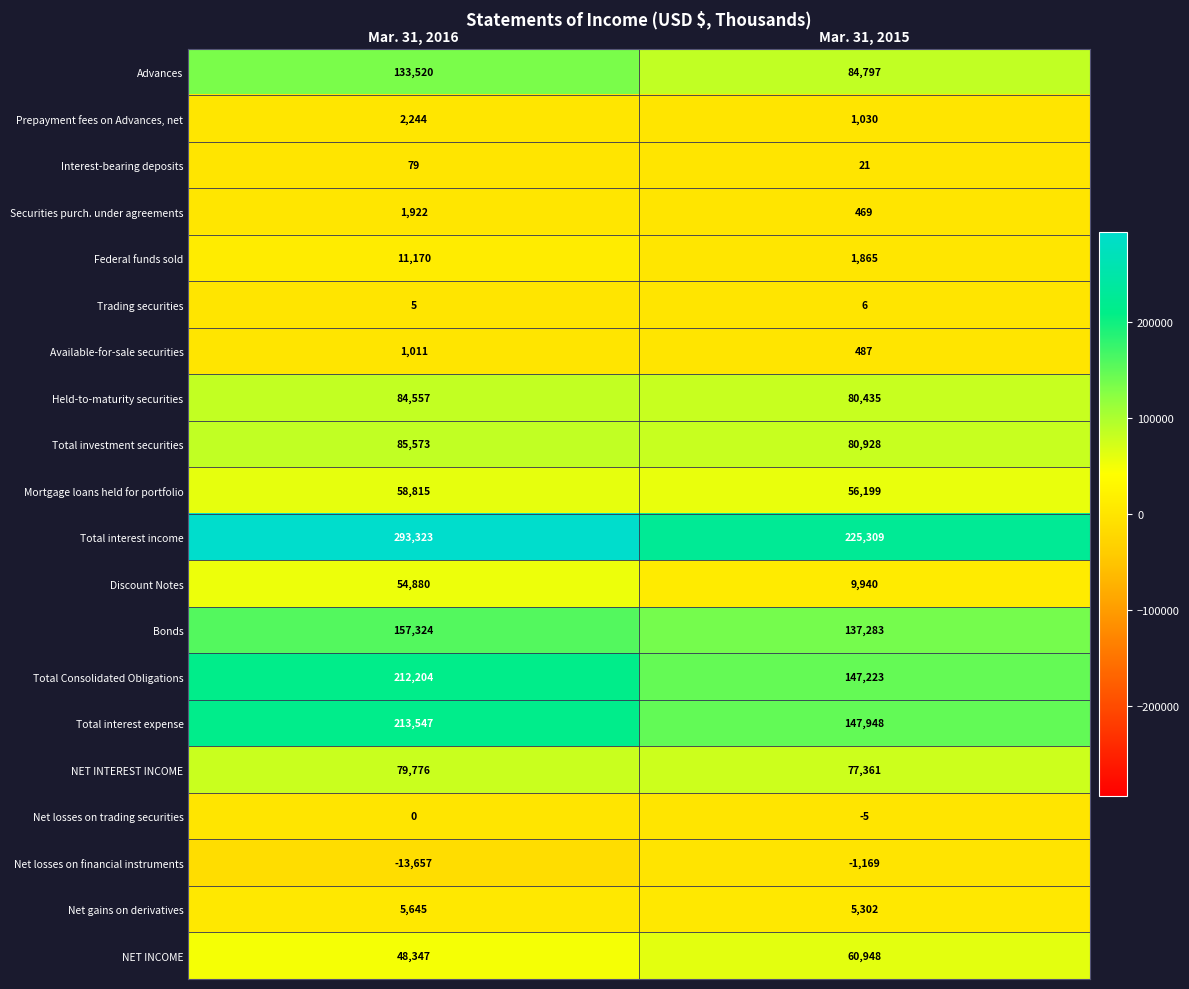

How many data points does each series have?

2